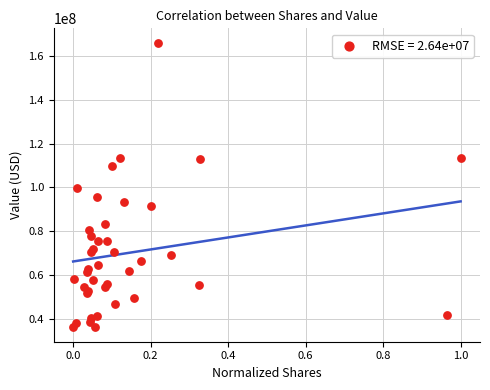

What Y value in the scatter plot is closest to 101068000?

99542000